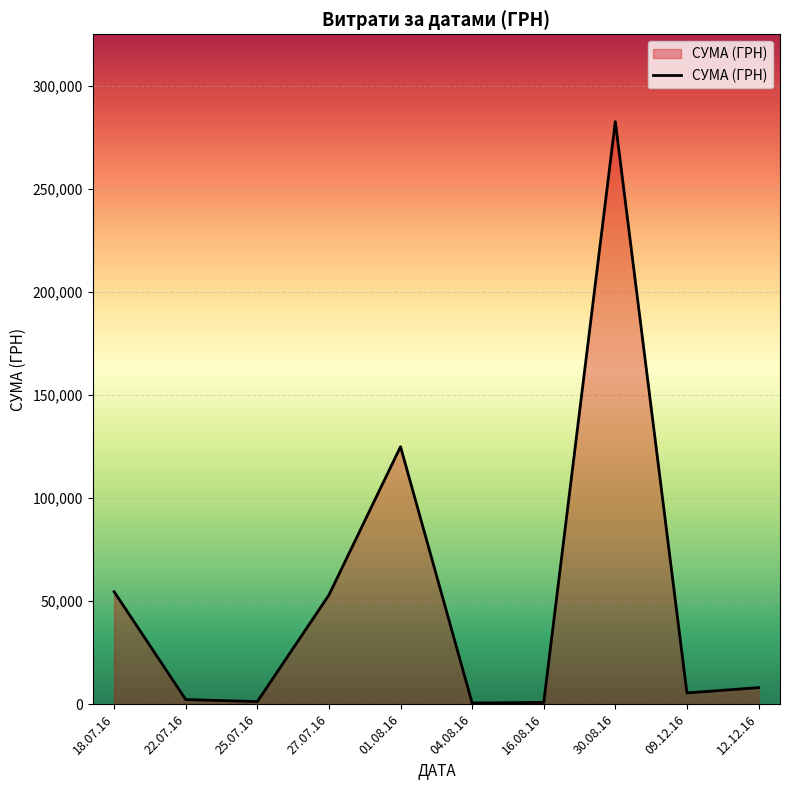

What is the sum of the values at 22.07.16 and 25.07.16?

3386.9